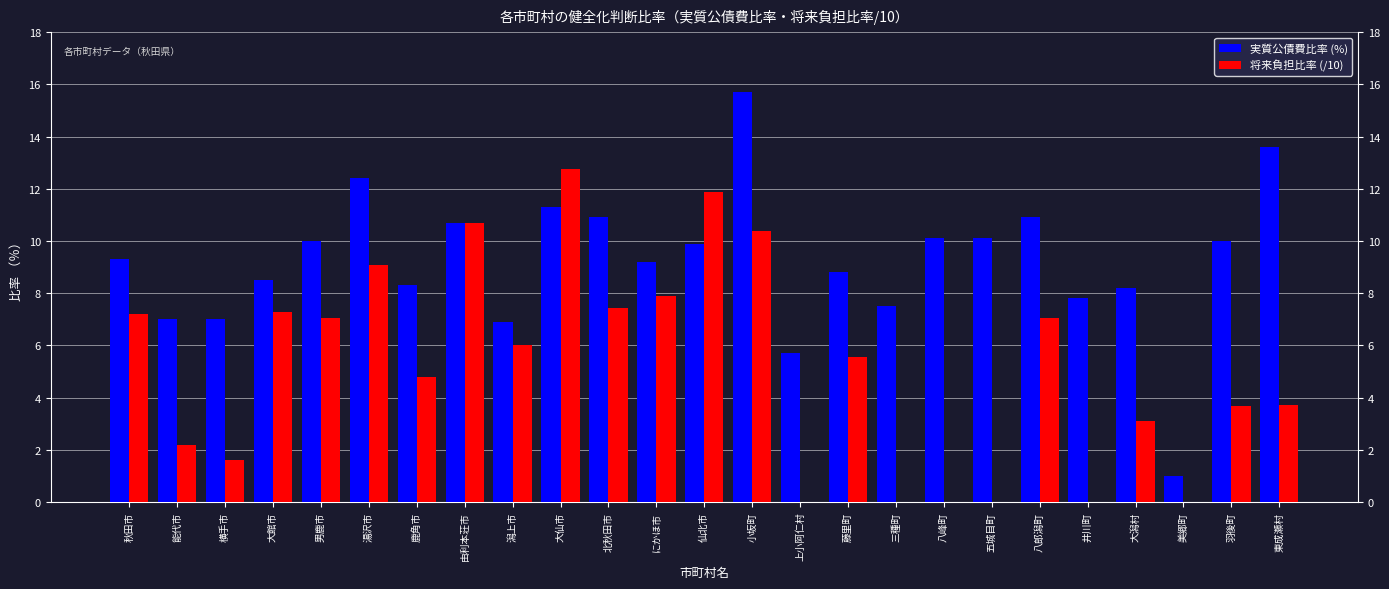

Reading right to left, transcribe all the data shown in this chart.

実質公債費比率 (%): 13.6	10.0	1.0	8.2	7.8	10.9	10.1	10.1	7.5	8.8	5.7	15.7	9.9	9.2	10.9	11.3	6.9	10.7	8.3	12.4	10.0	8.5	7.0	7.0	9.3
将来負担比率 (/10): 3.7	3.7	0.0	3.1	0.0	7.0	0.0	0.0	0.0	5.5	0.0	10.4	11.9	7.9	7.4	12.8	6.0	10.7	4.8	9.1	7.0	7.3	1.6	2.2	7.2